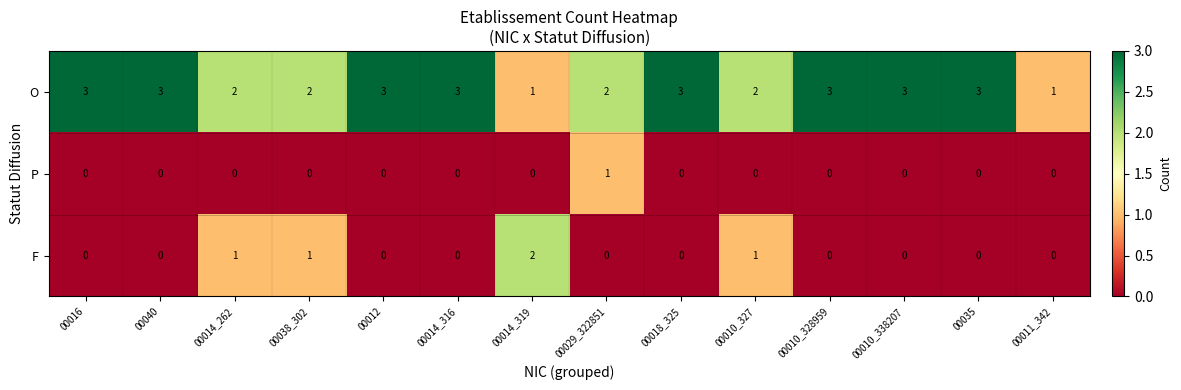

Rank the series by their maximum value, from highest to lowest.

O, F, P